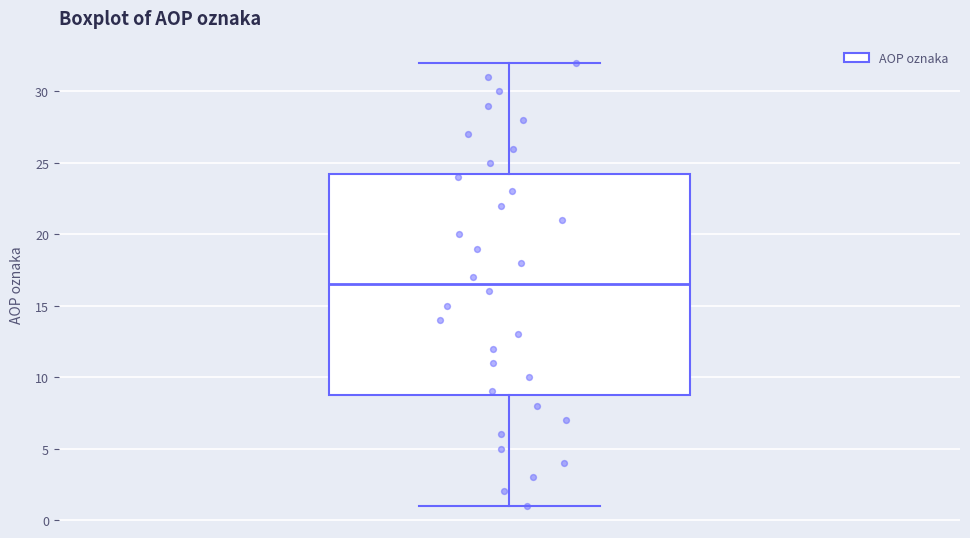

Transcribe this box plot: give where the median line is, the range the box spans, and where the two whiskers end, as read against the y-axis. The values are not printed on the chart, so give them approximately, as read against the axis.

median 16.5, box 9.0 to 24.5, whiskers 1.0 to 32.0